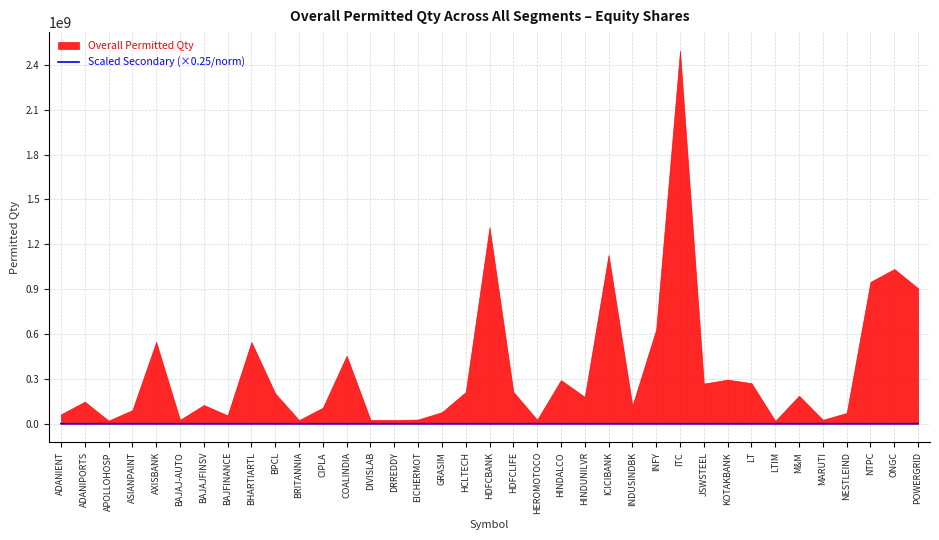

Which label corresponds to the largest value in the chart?

ITC